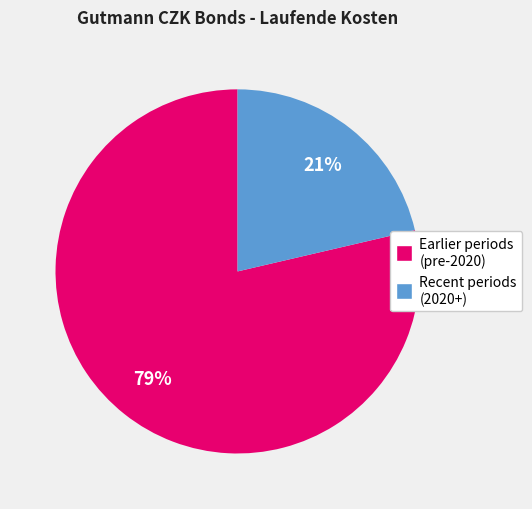

How many slices are in this pie chart?

2